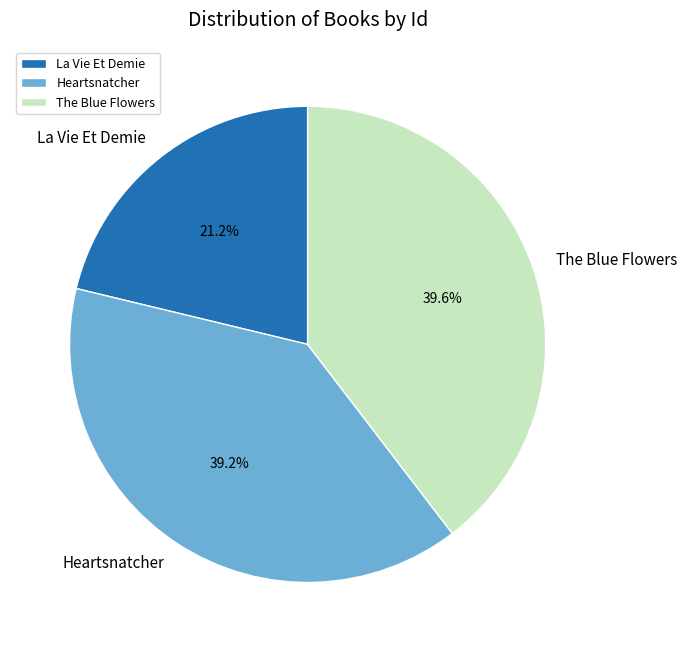

True or false: Heartsnatcher accounts for 47% of the total.

False